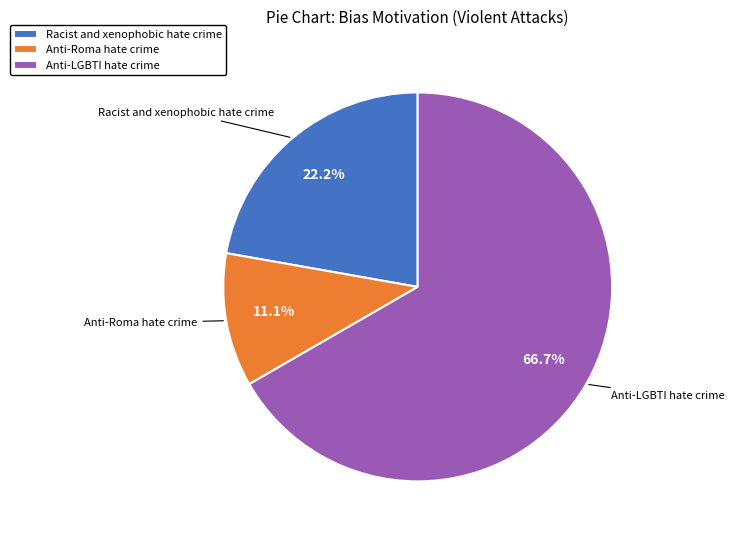

Rank the categories by value from highest to lowest.

Anti-LGBTI hate crime, Racist and xenophobic hate crime, Anti-Roma hate crime